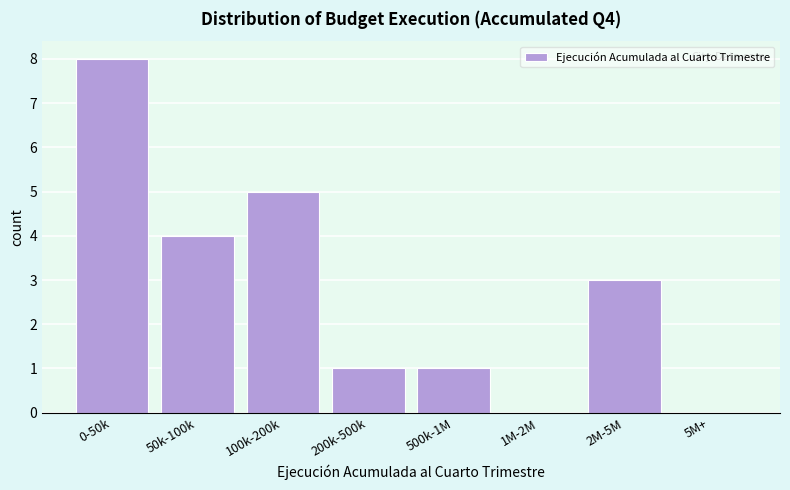

Reading left to right, extract all data points from this chart.

0-50k=8	50k-100k=4	100k-200k=5	200k-500k=1	500k-1M=1	1M-2M=0	2M-5M=3	5M+=0